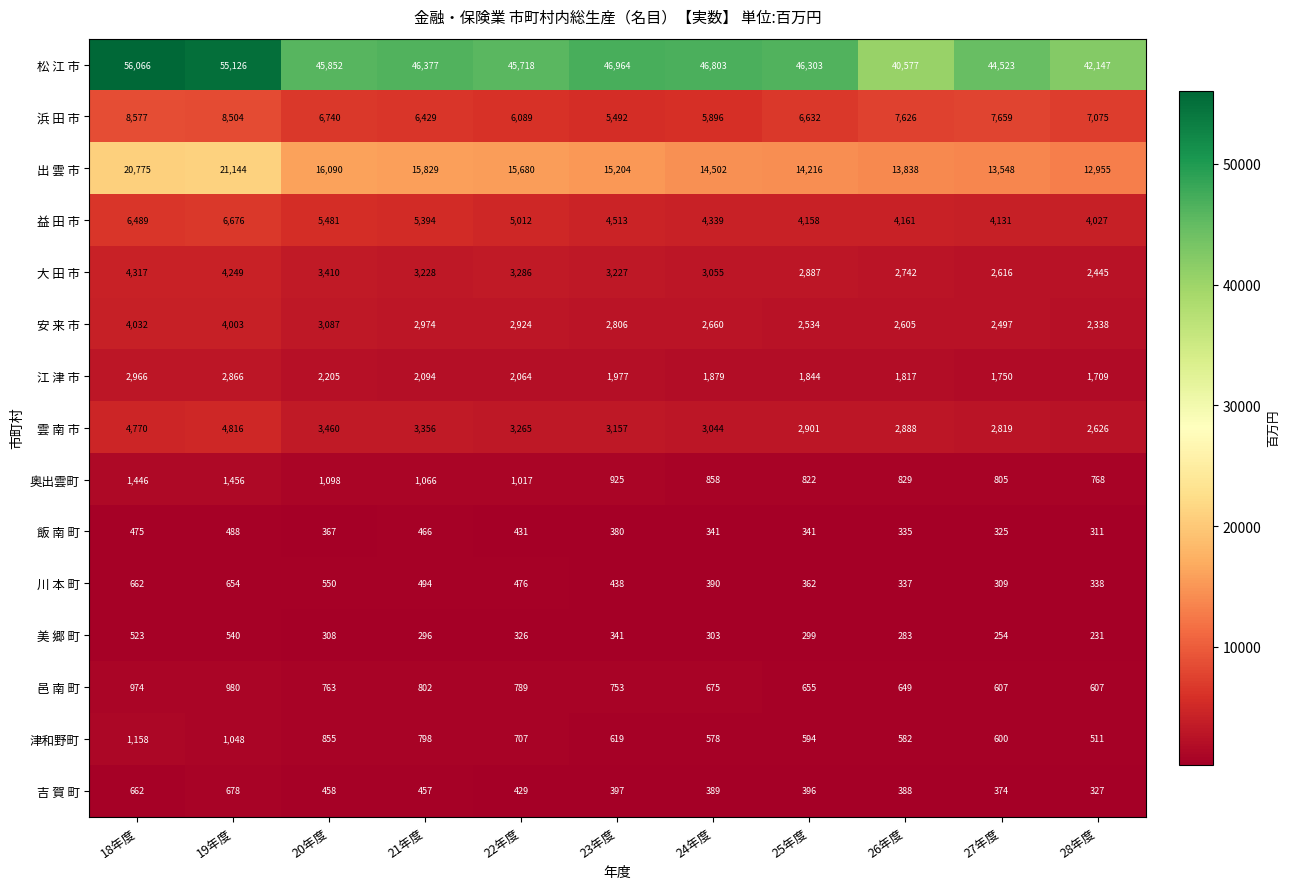

How many data points does each series have?

11